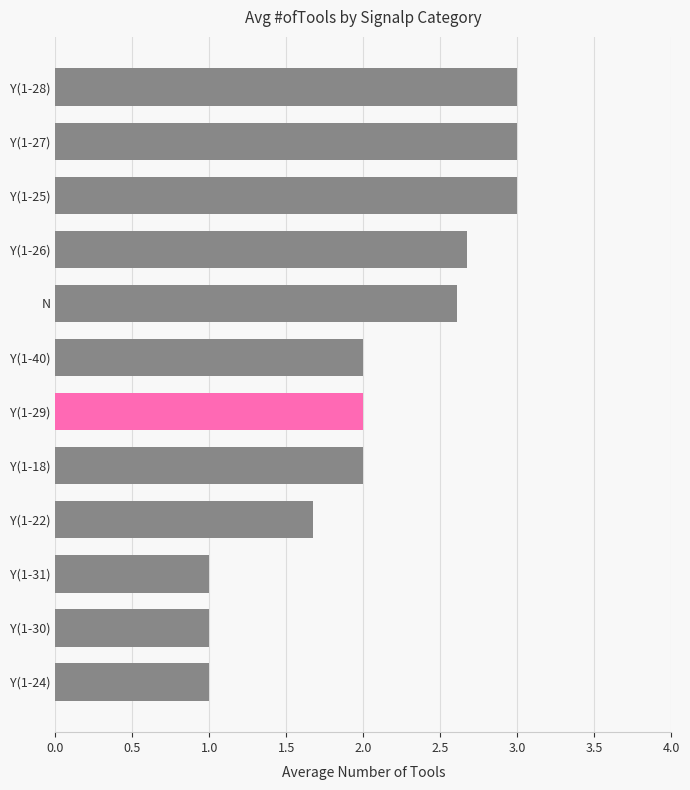

Which has a higher value, Y(1-30) or Y(1-25)?

Y(1-25)